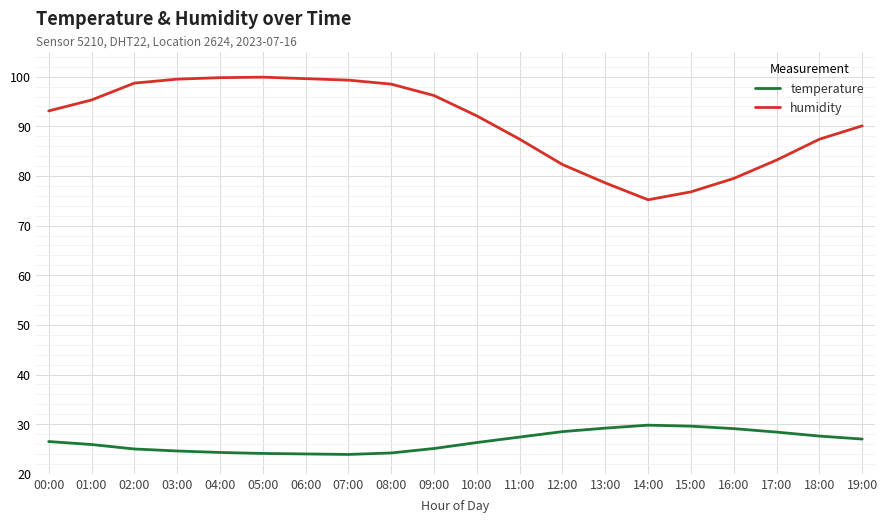

What is the total value across all series at 02:00?

123.7